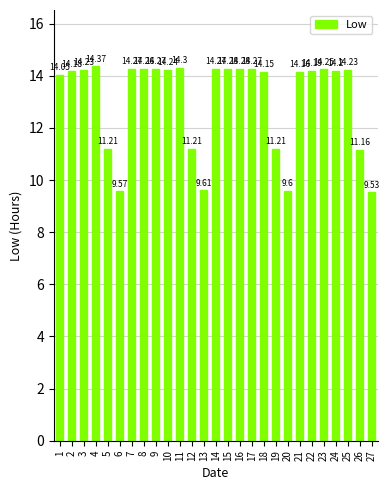

At which label is the value closest to 11?

26